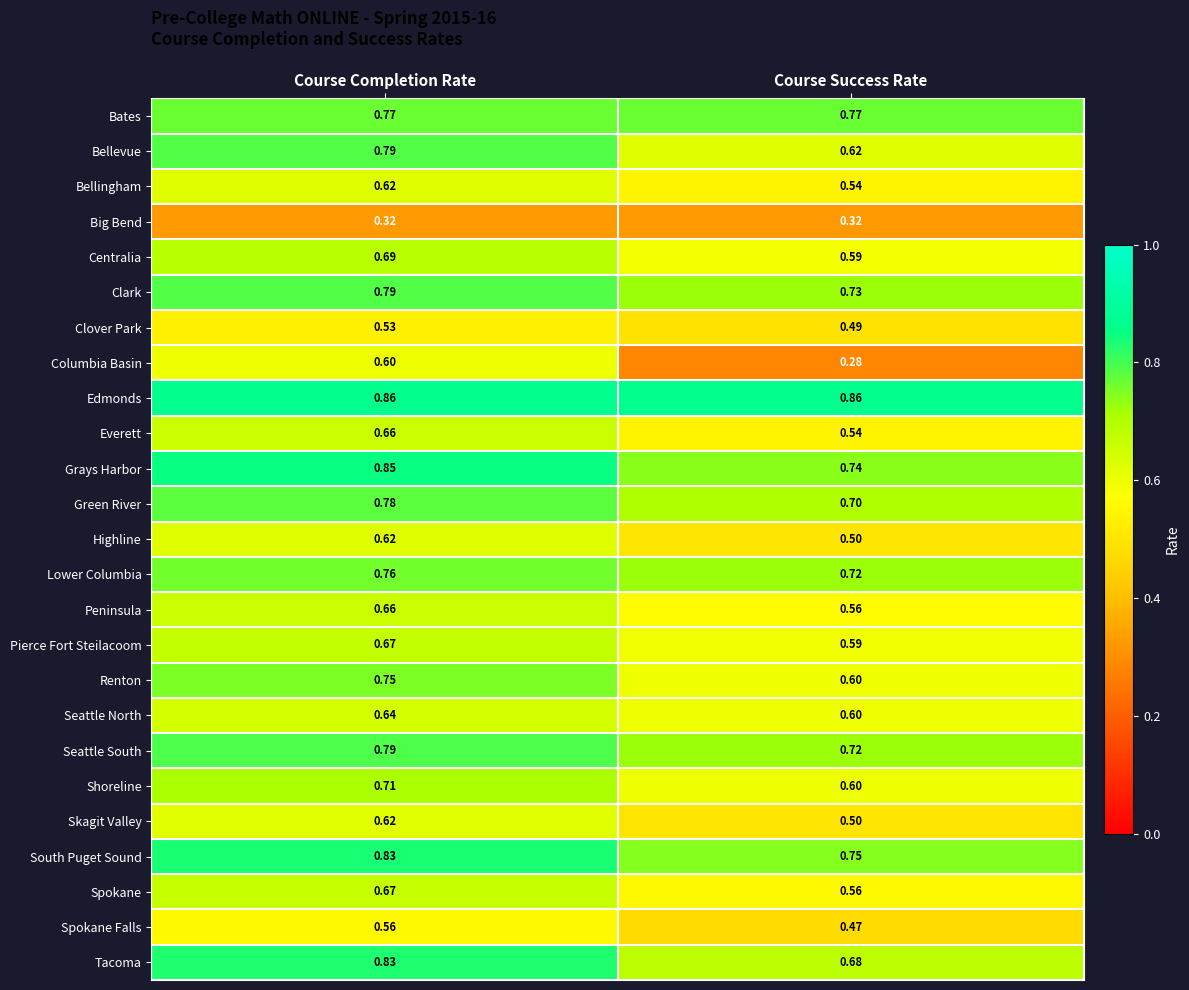

At which label does Green River reach its minimum?

Course Success Rate